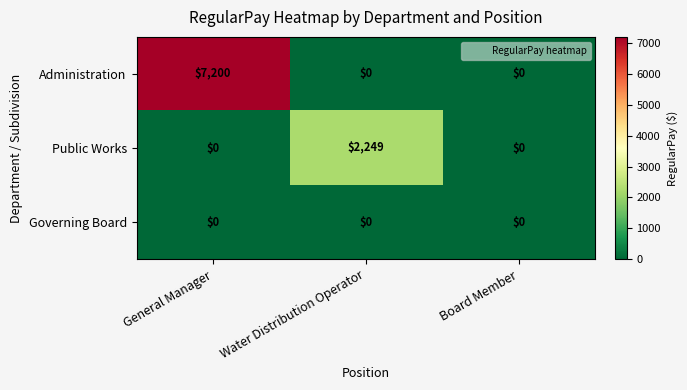

The Public Works series shows 0 at General Manager. True or false?

True